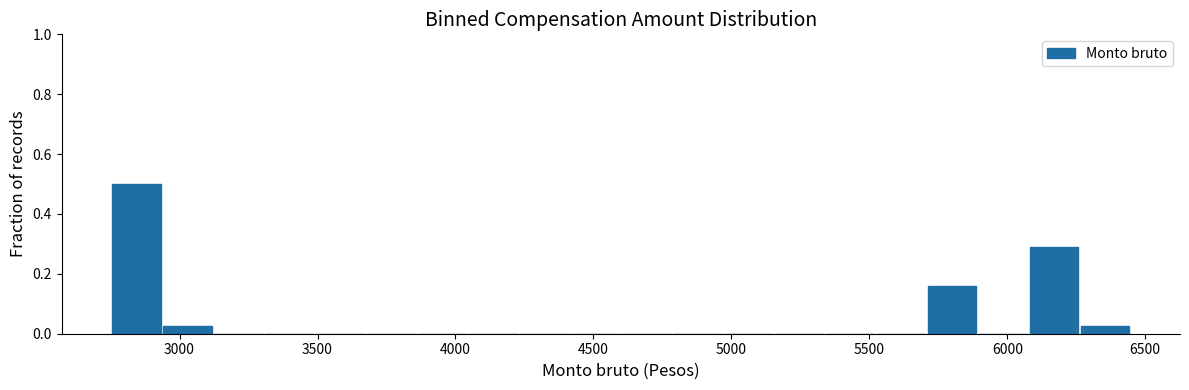

Read against the x-axis, roughly where is the centre of the tallest bar?

2850